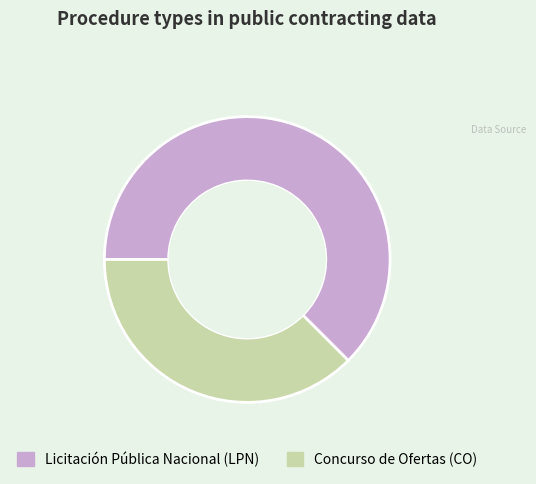

Combined, do Licitación Pública Nacional (LPN) and Concurso de Ofertas (CO) account for over 50%?

Yes